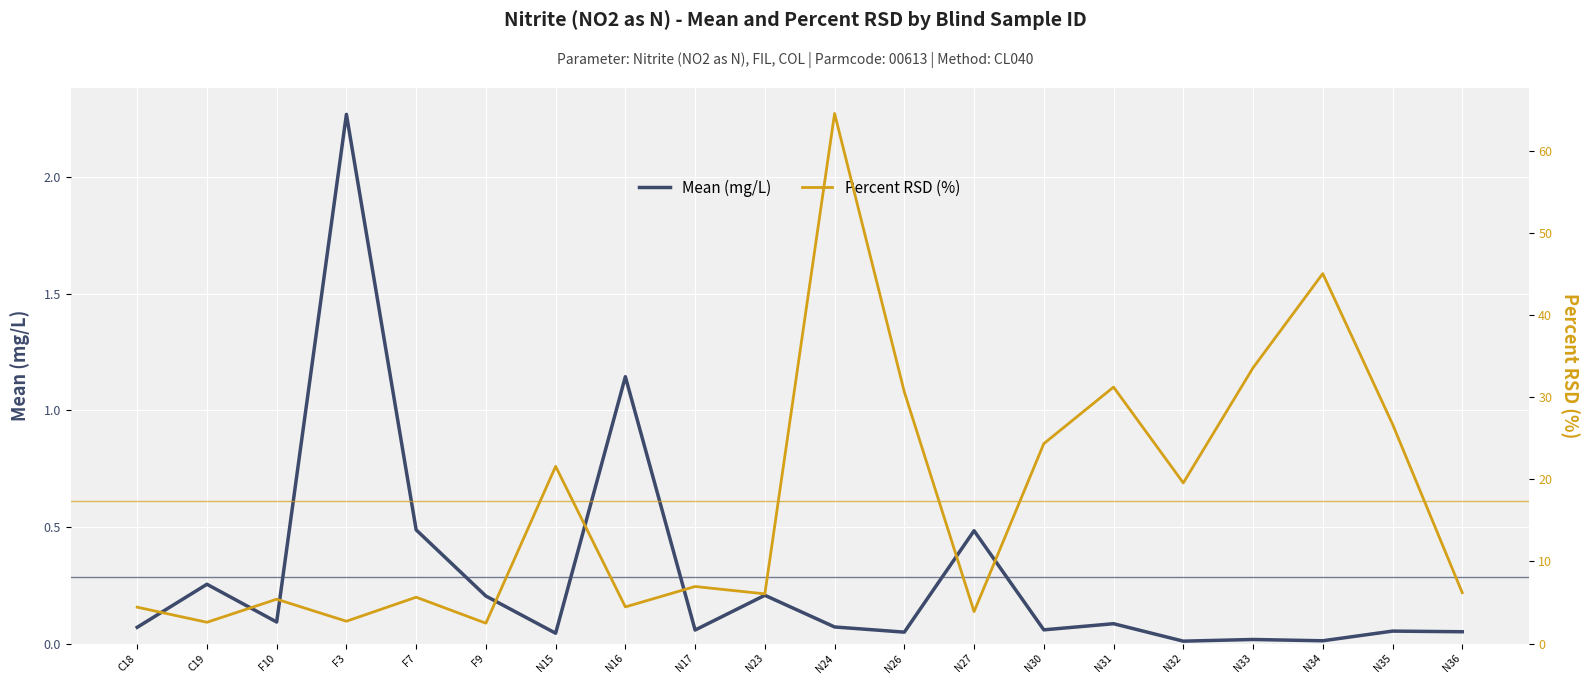

The Mean (mg/L) series shows 0.0 at N15. True or false?

True